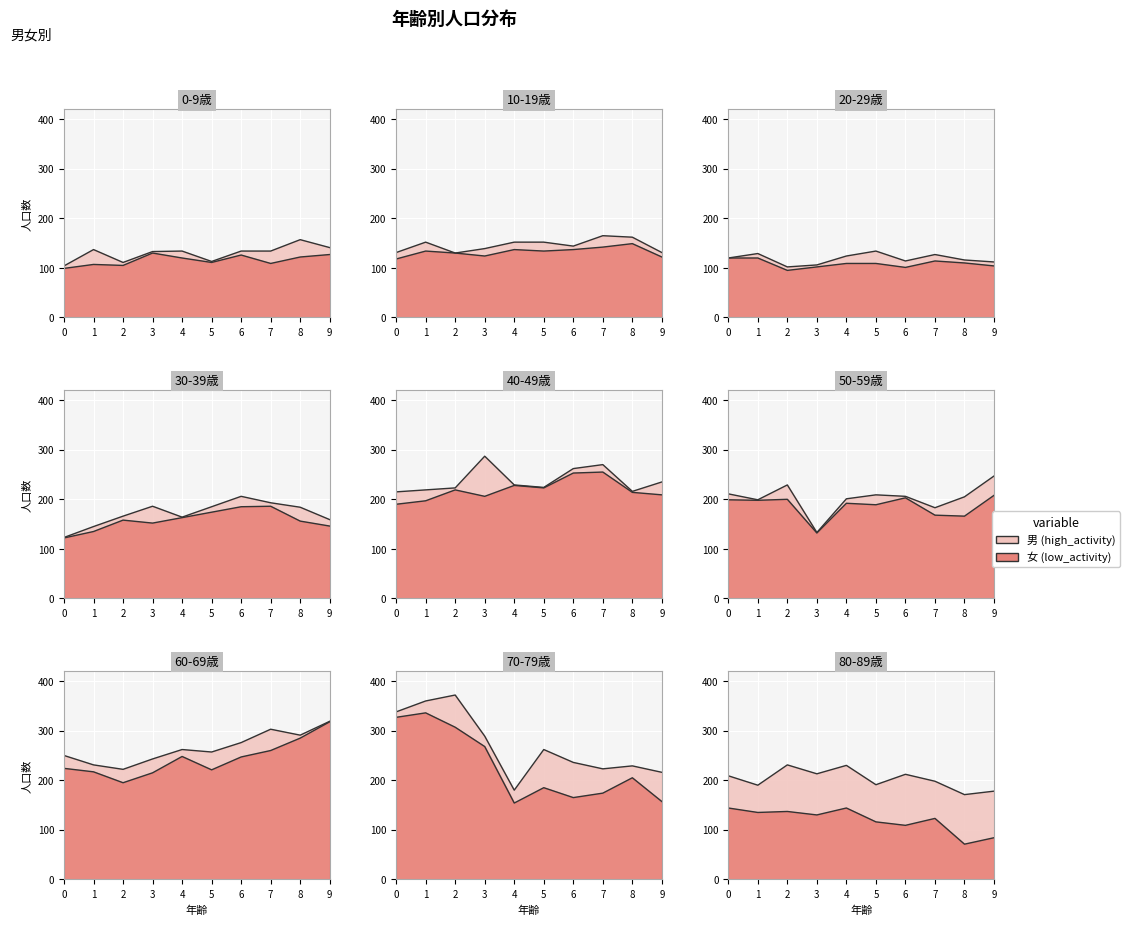

What are all the series names shown in the legend?

男 (high_activity), 女 (low_activity)